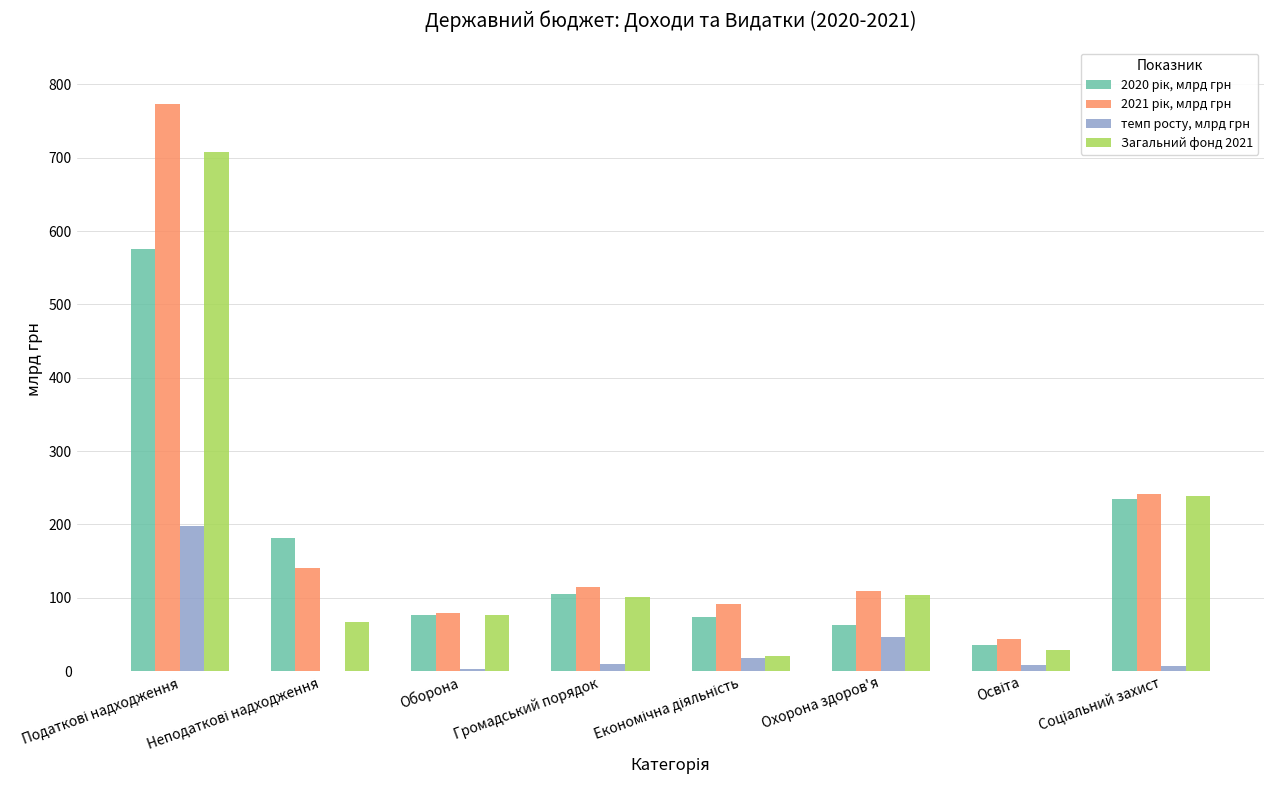

What is the label of the 4th bar from the left?

Громадський порядок